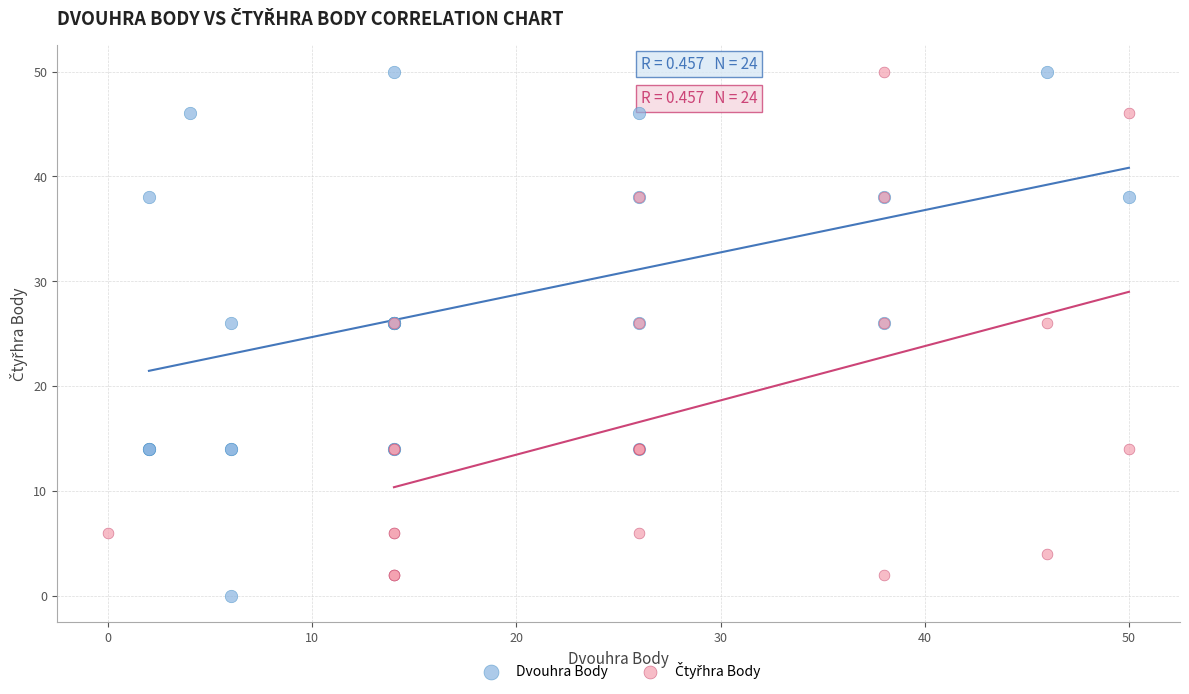

Which series reaches the minimum Y coordinate?

Dvouhra Body